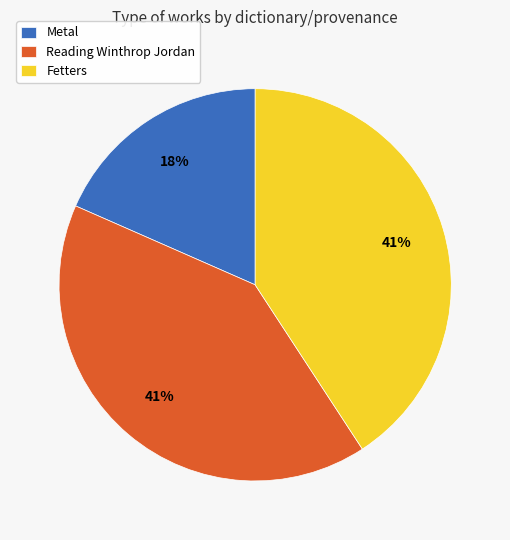

Is Metal the majority of the pie?

No